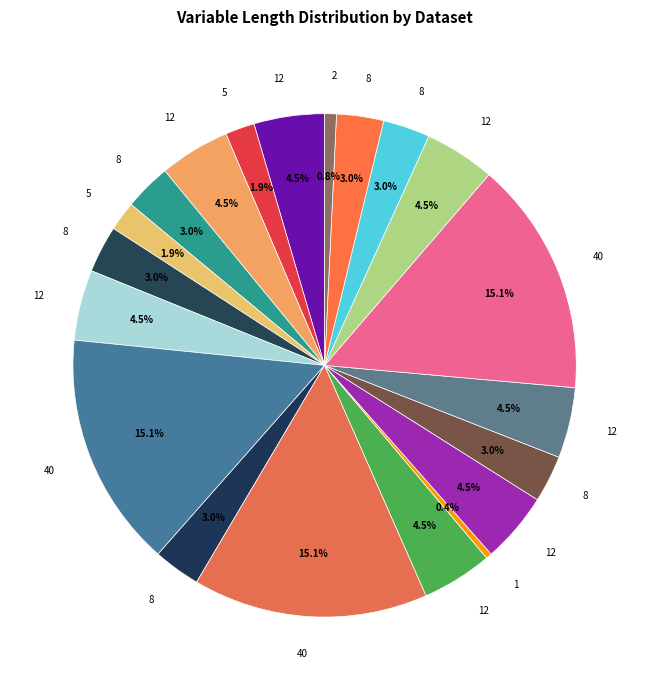

How many segments does this pie chart have?

20